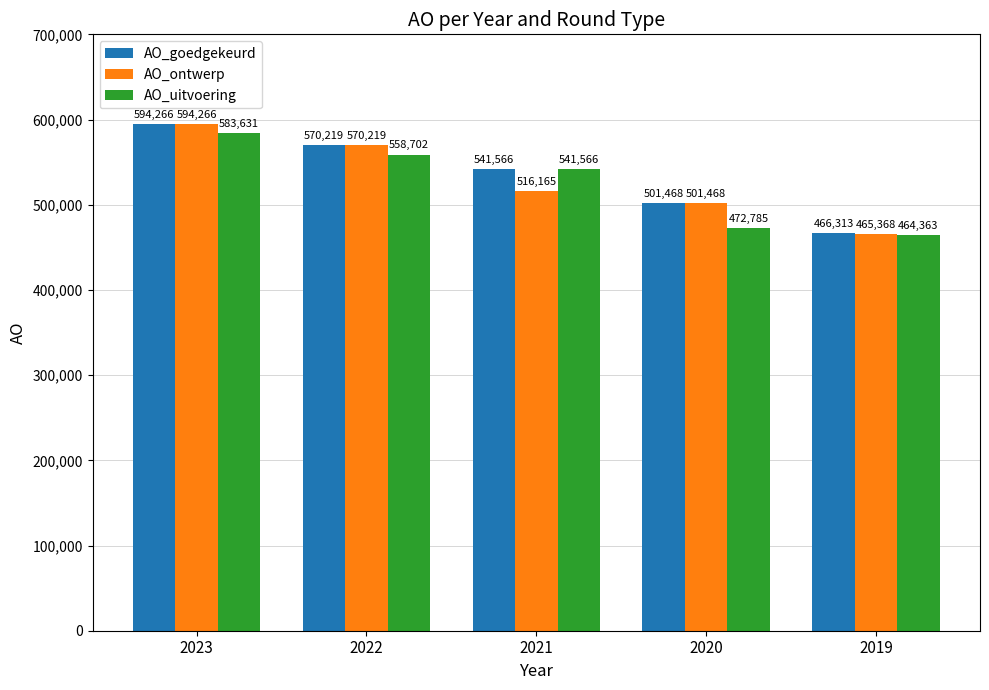

Read the AO_uitvoering value at 2021.

541566